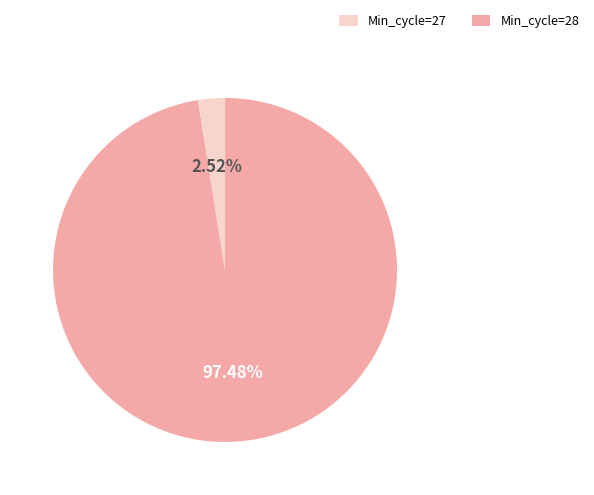

Does any single category account for the majority?

Yes